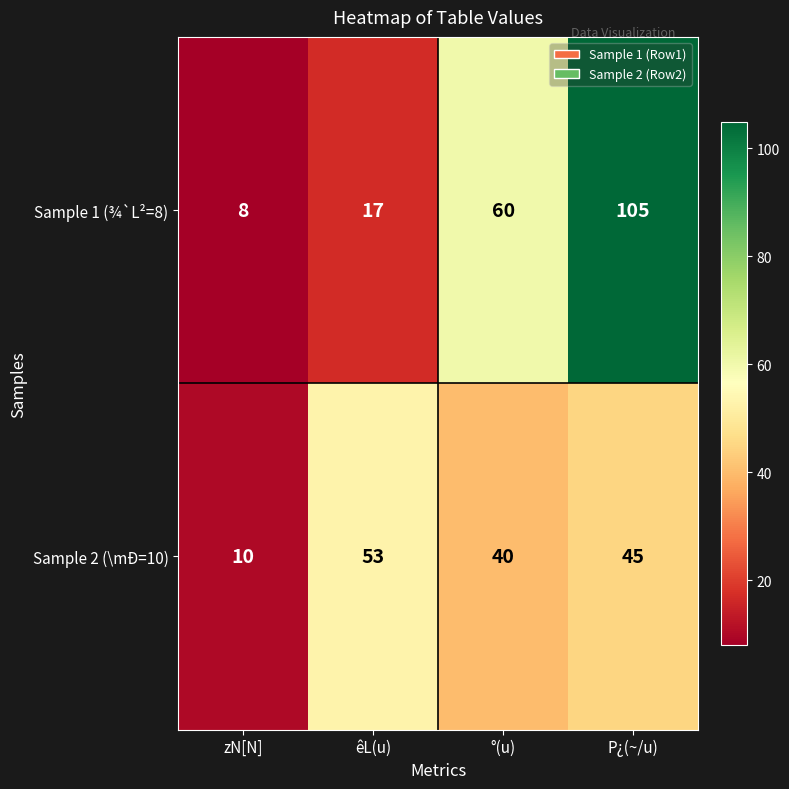

At °(u), list the series in order from largest to smallest.

Sample 1 (¾`L²=8), Sample 2 (\mÐ=10)